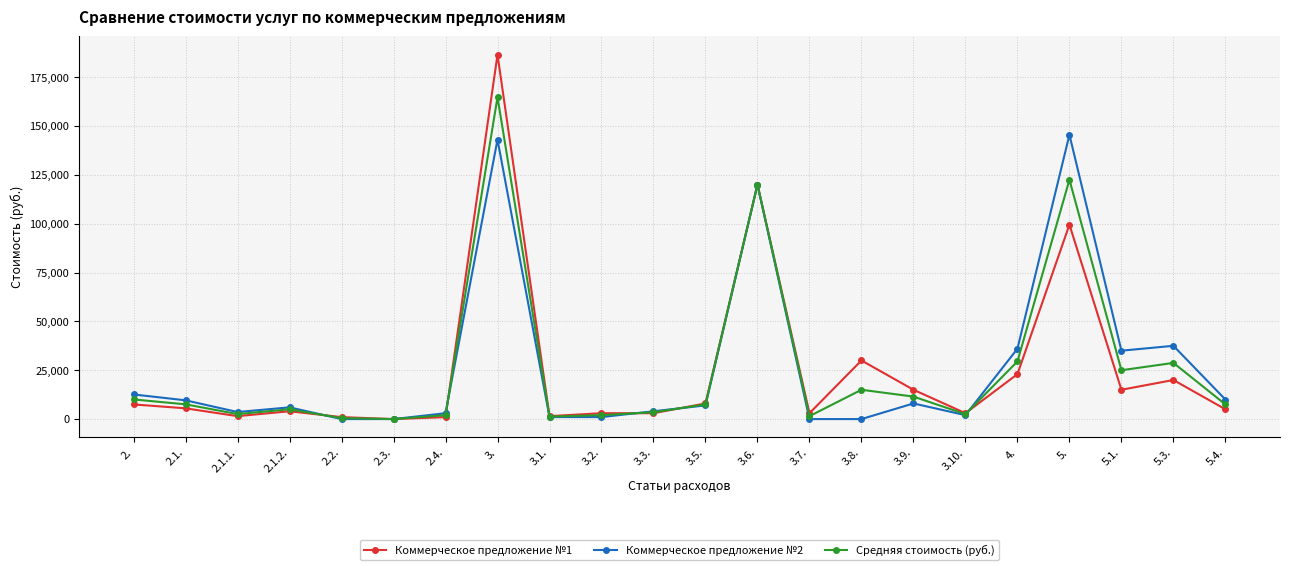

The Коммерческое предложение №2 series shows 0 at 3.7.. True or false?

True